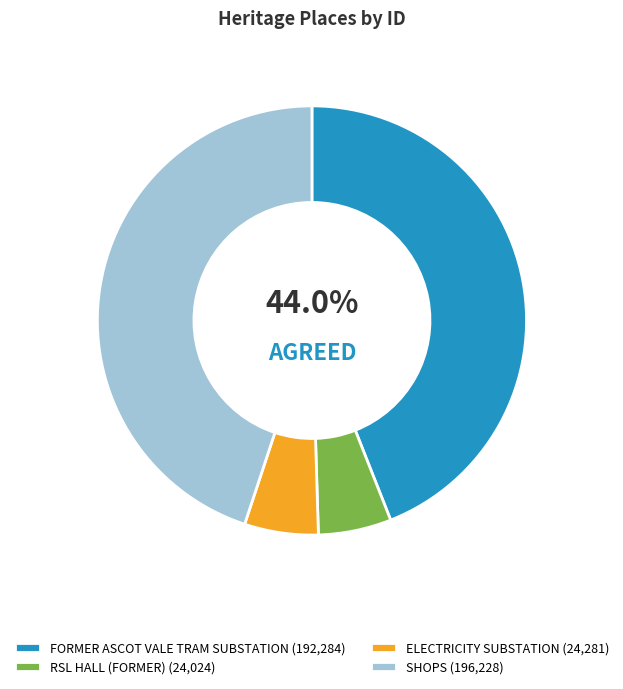

Does any single category account for the majority?

No